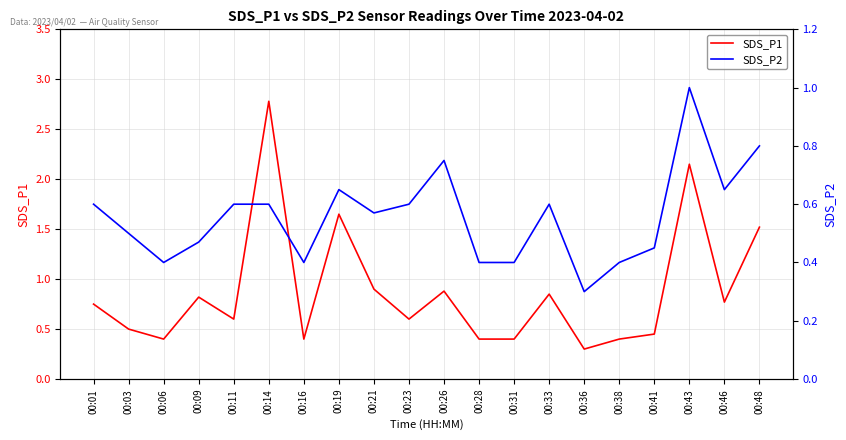

What is the minimum value for SDS_P1?

0.3